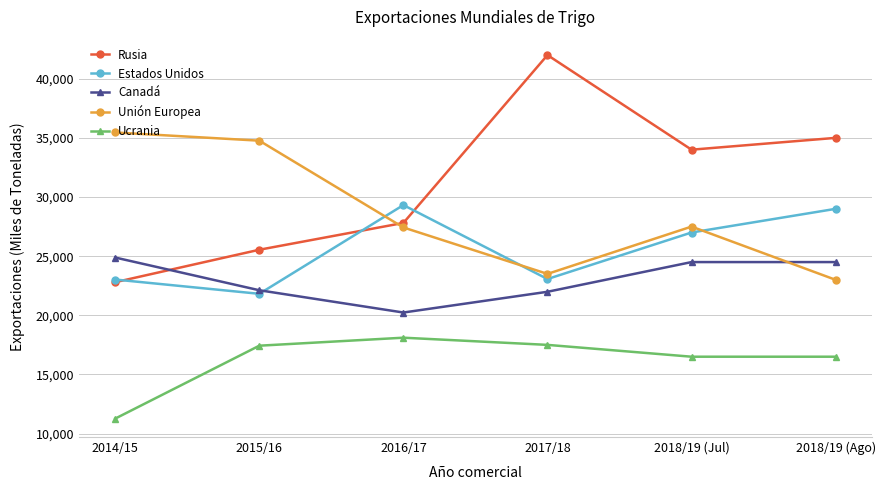

Which category has the highest value in the Ucrania series?

2016/17